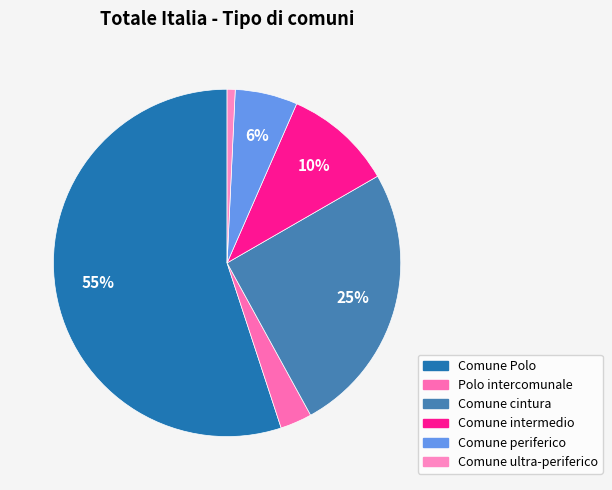

How many slices are in this pie chart?

6